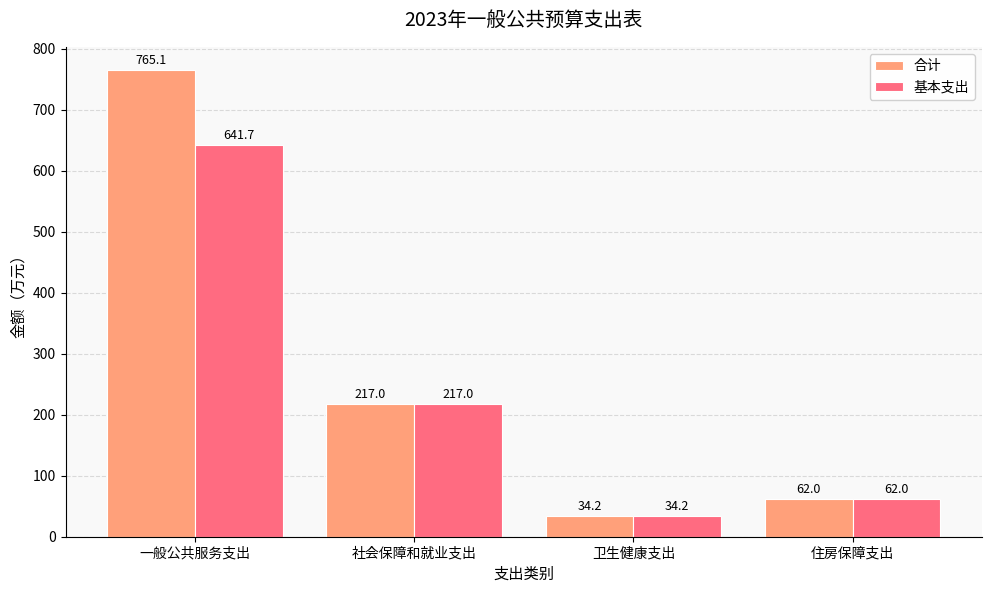

How many bars are there in total?

8